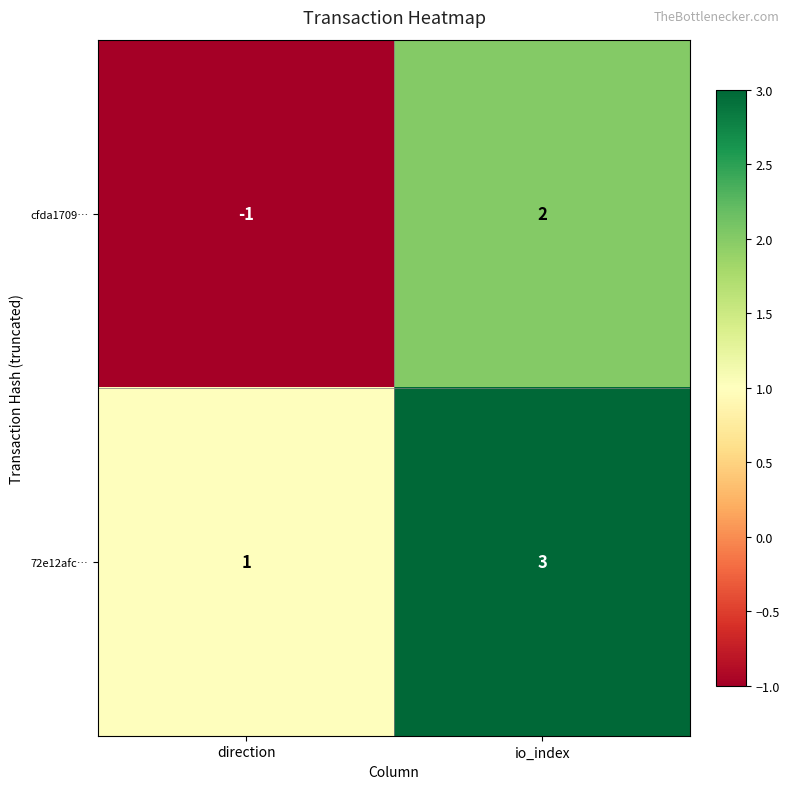

At io_index, list the series in order from smallest to largest.

cfda1709…, 72e12afc…